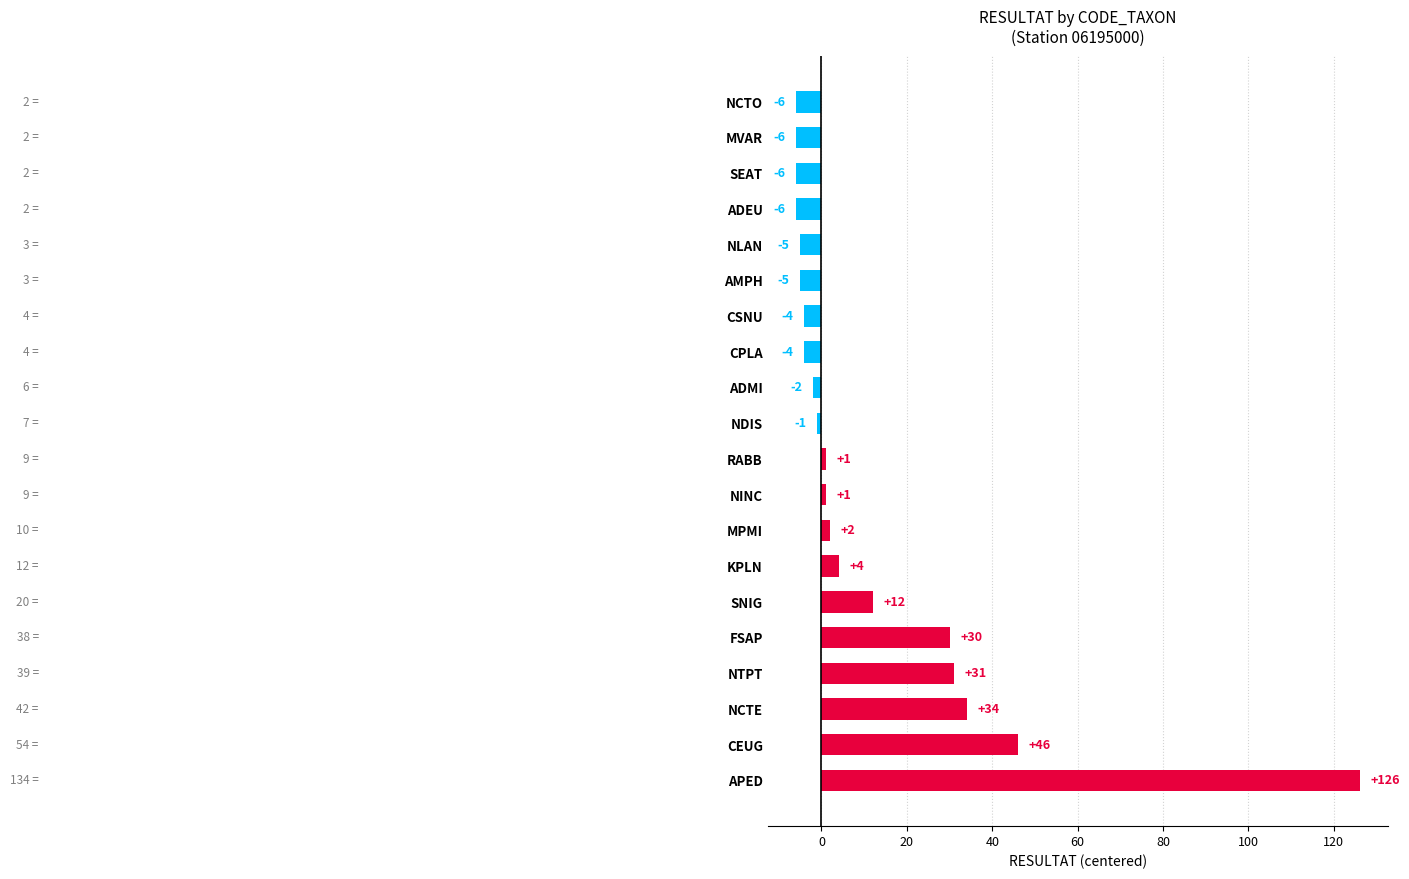

At which category does the chart reach its peak across all series?

APED